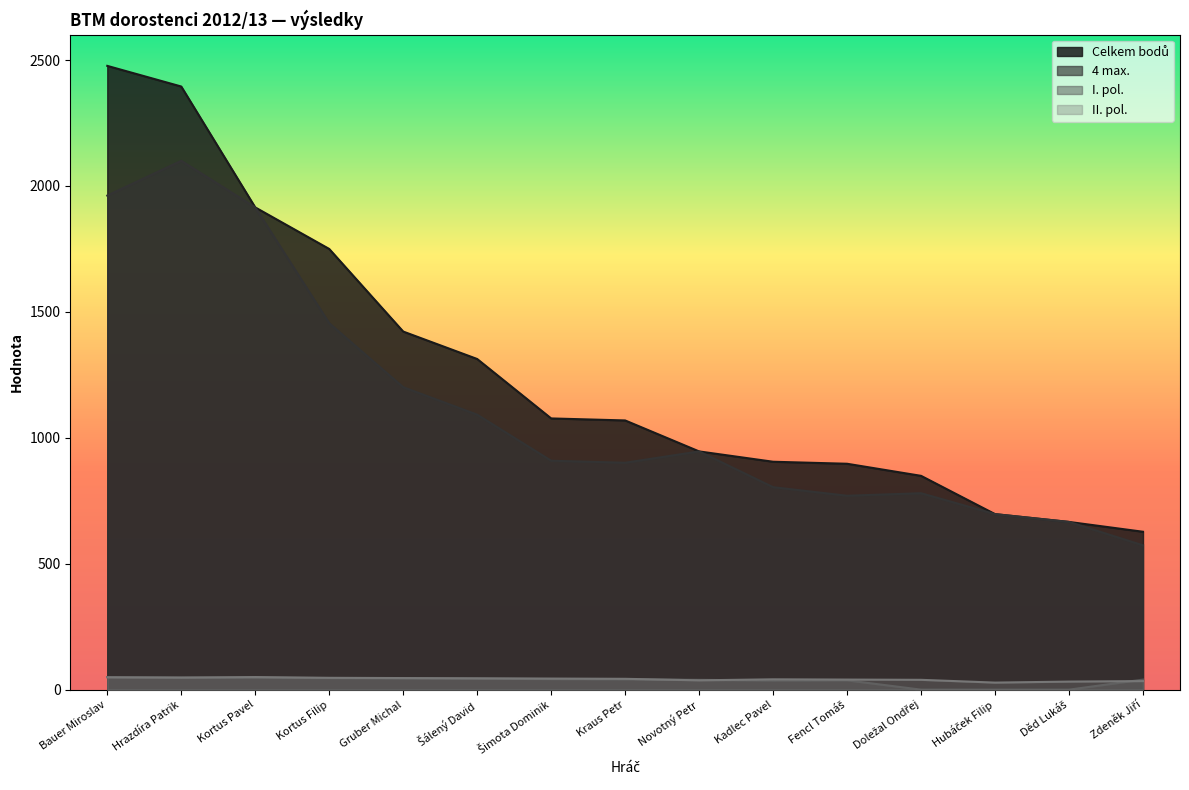

Which has a higher value, Děd Lukáš or Zdeněk Jiří?

Děd Lukáš